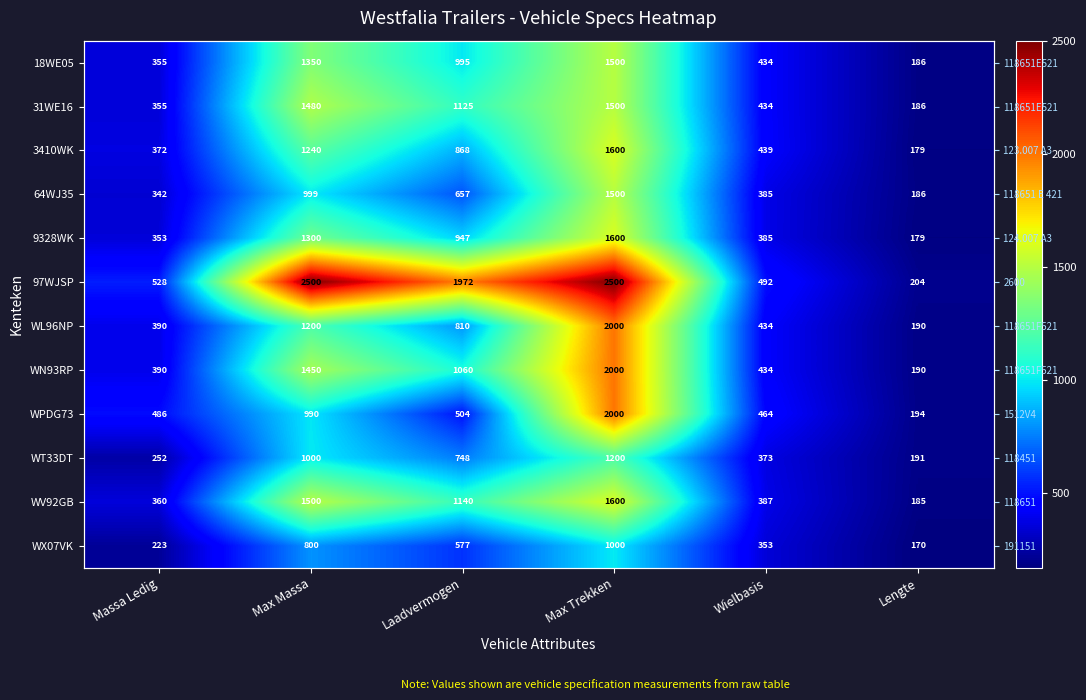

At which label does 97WJSP first exceed 1972?

Max Massa